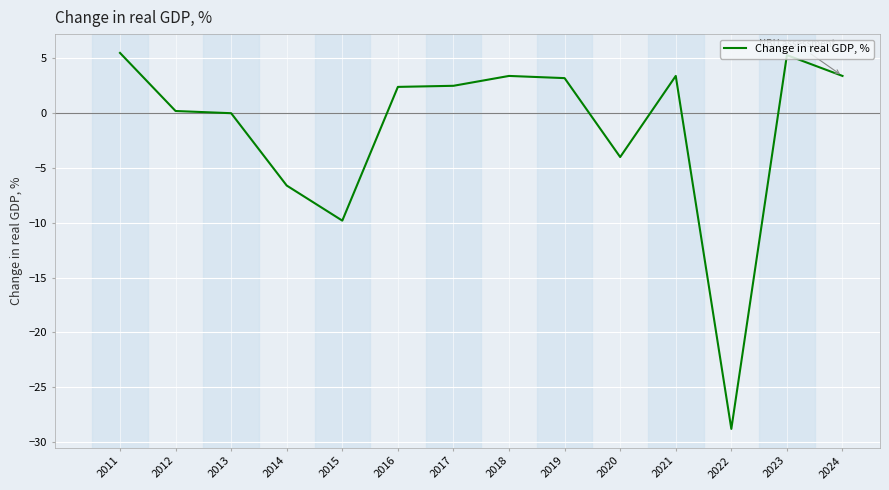

What is the change in value from 2015 to 2018?

+13.2